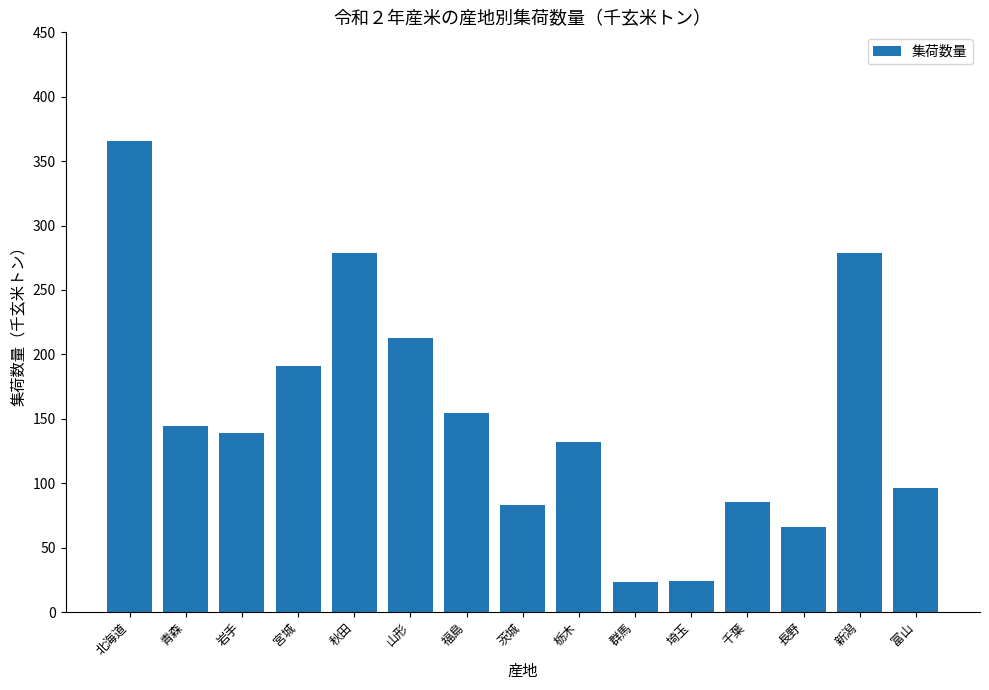

Approximately how many times larger is the value at 茨城 compared to 栃木?

0.6